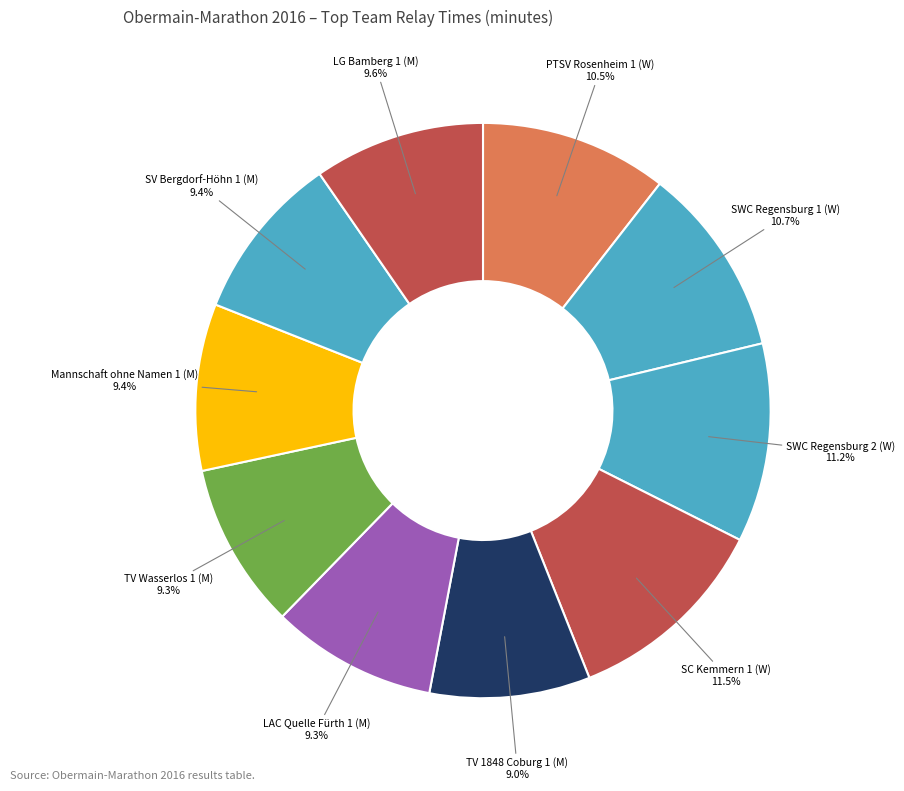

Does SWC Regensburg 1 (W) account for over 50% of the chart?

No